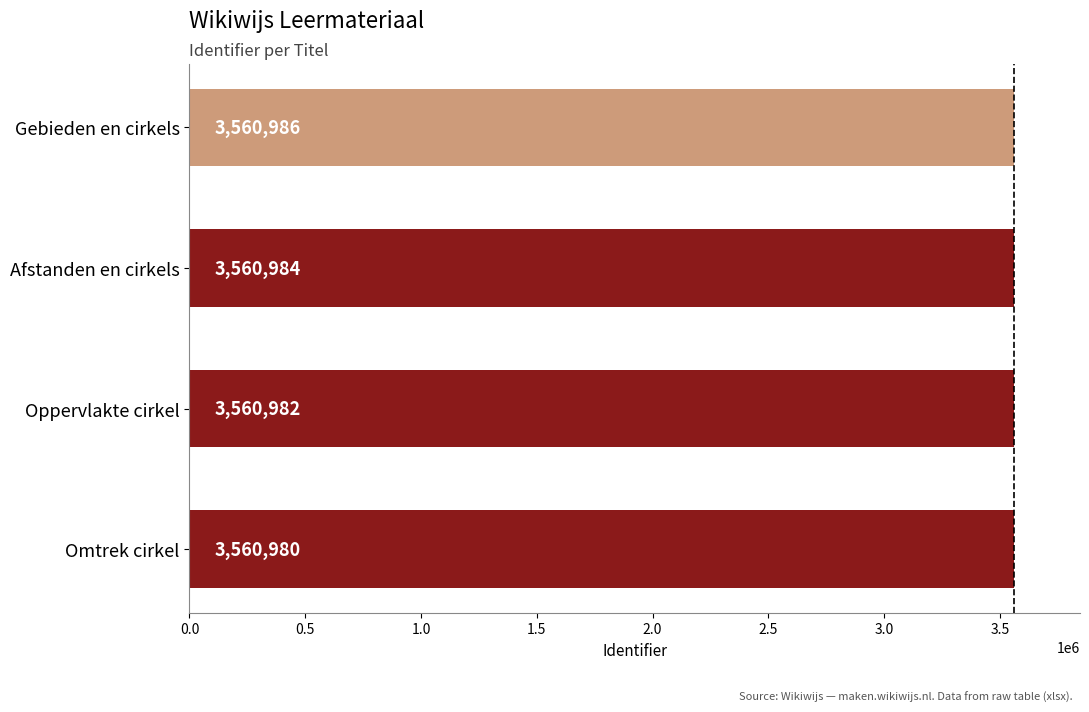

What is the difference between the second highest and second lowest values?

2